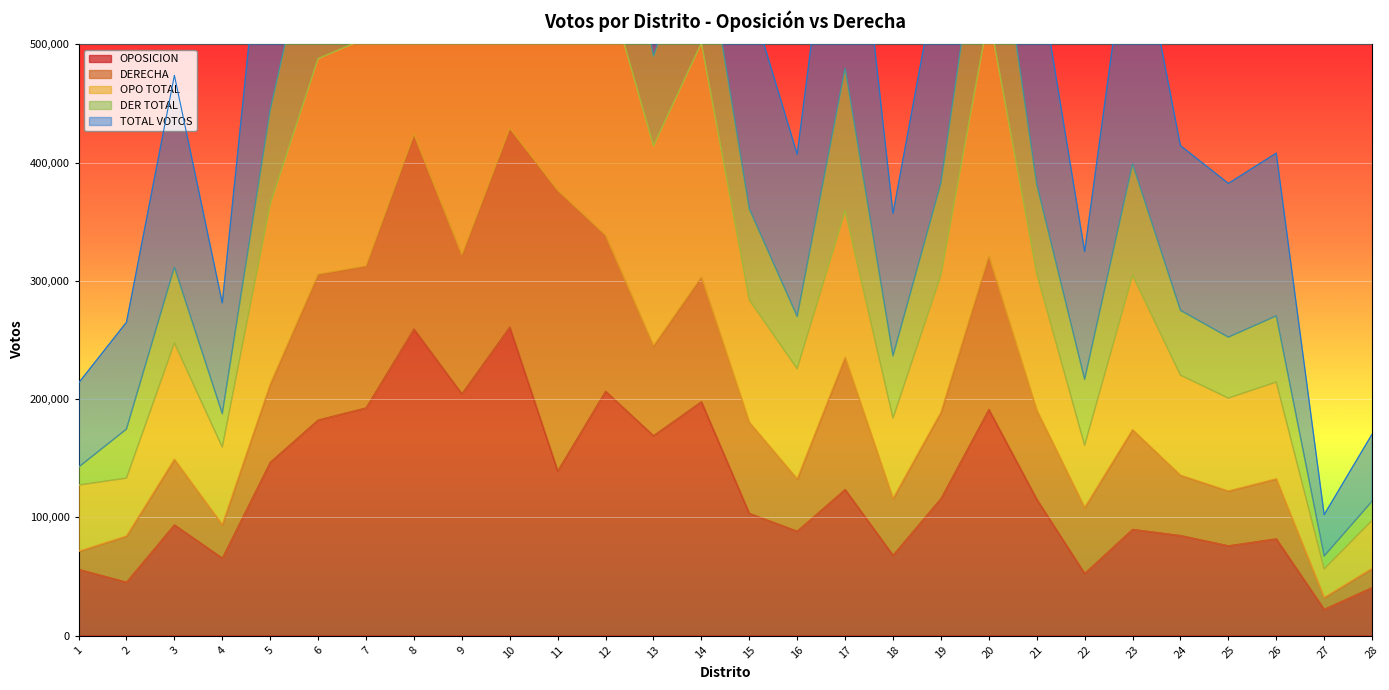

At how many categories does at least one series exceed 52578?

28